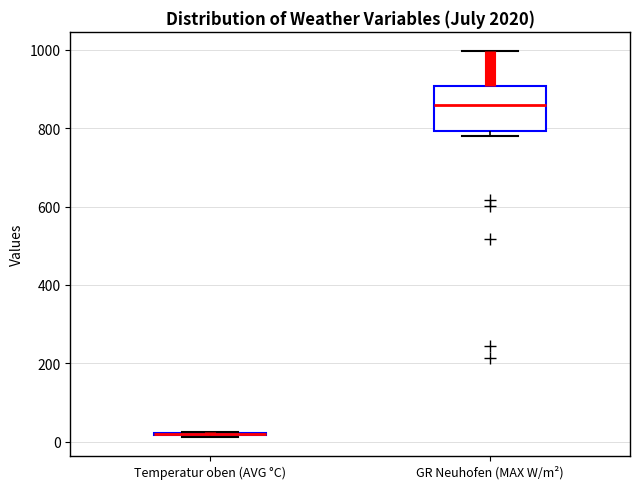

Comparing the boxes themselves (not the whiskers), which one is the tallest?

GR Neuhofen (MAX W/m²)